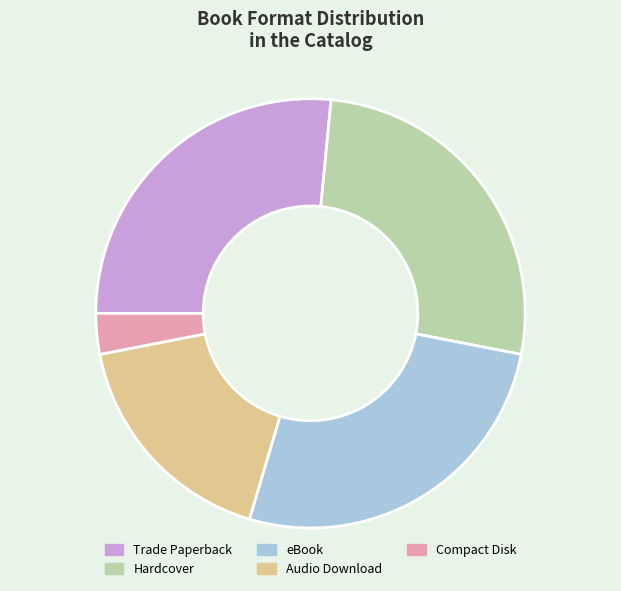

How many slices are in this pie chart?

5